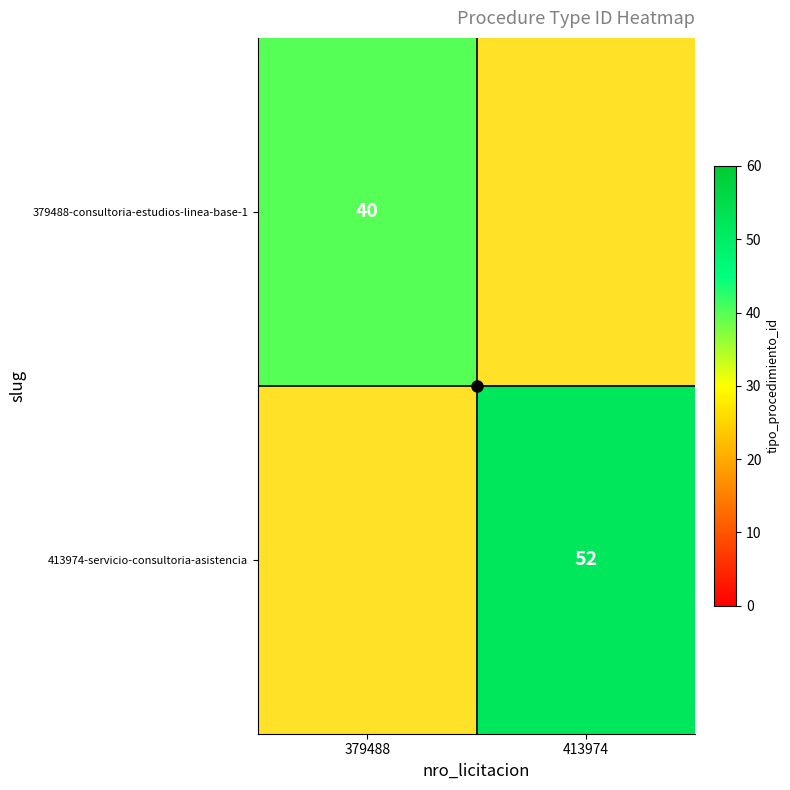

What is the sum of all 413974-servicio-consultoria-asistencia values?

52